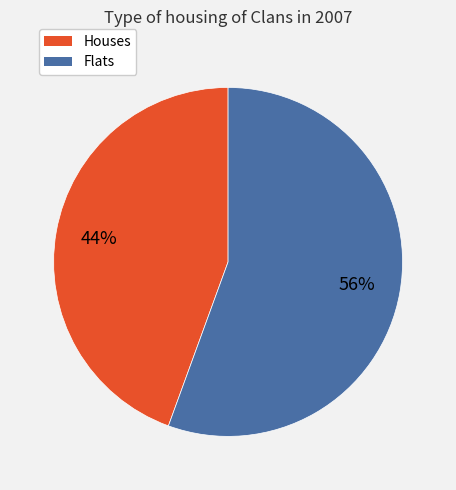

How many slices are in this pie chart?

2